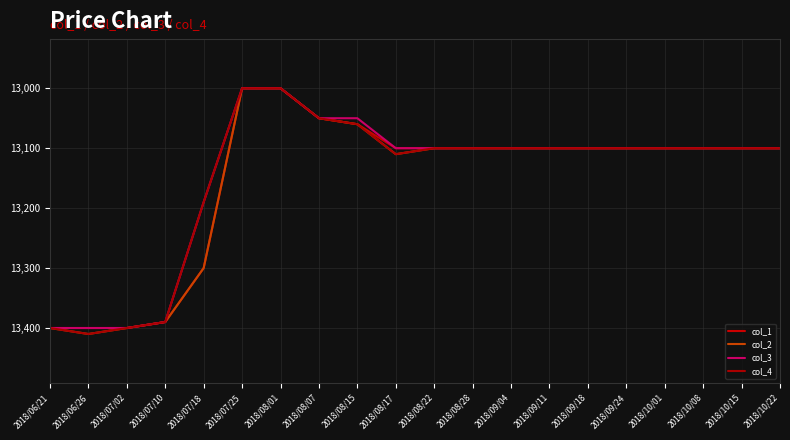

At which label is col_3 closest to 13200?

2018/07/18